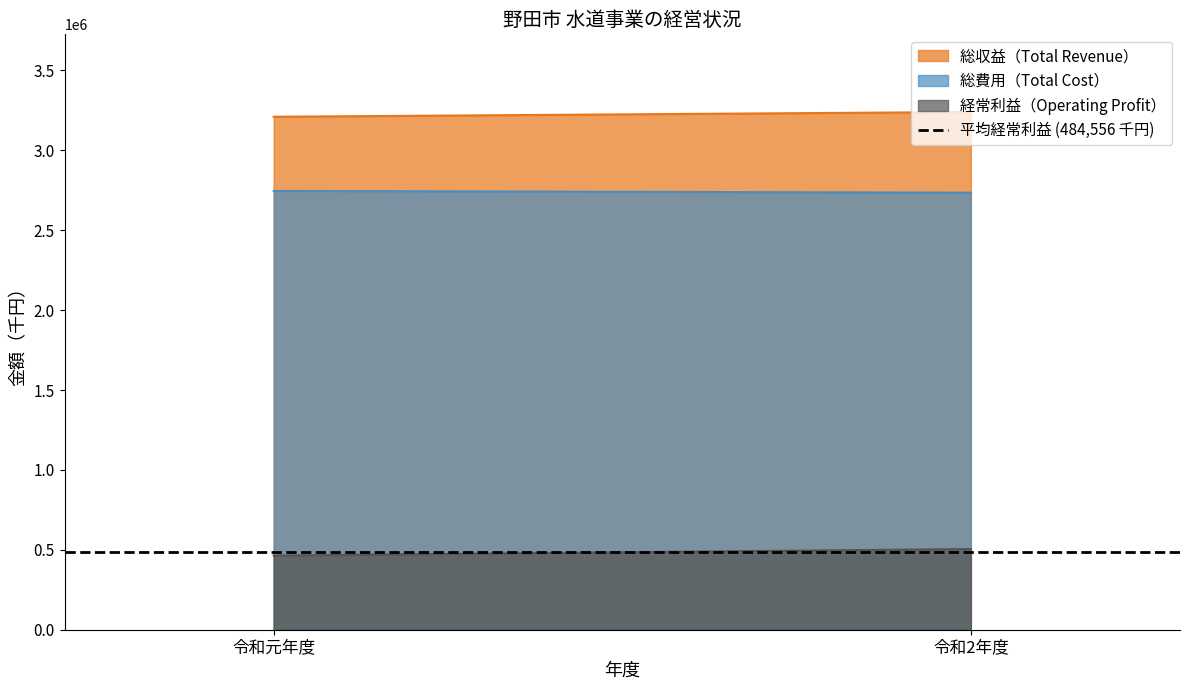

Rank the series by their average value, from highest to lowest.

総収益（Total Revenue）, 総費用（Total Cost）, 経常利益（Operating Profit）